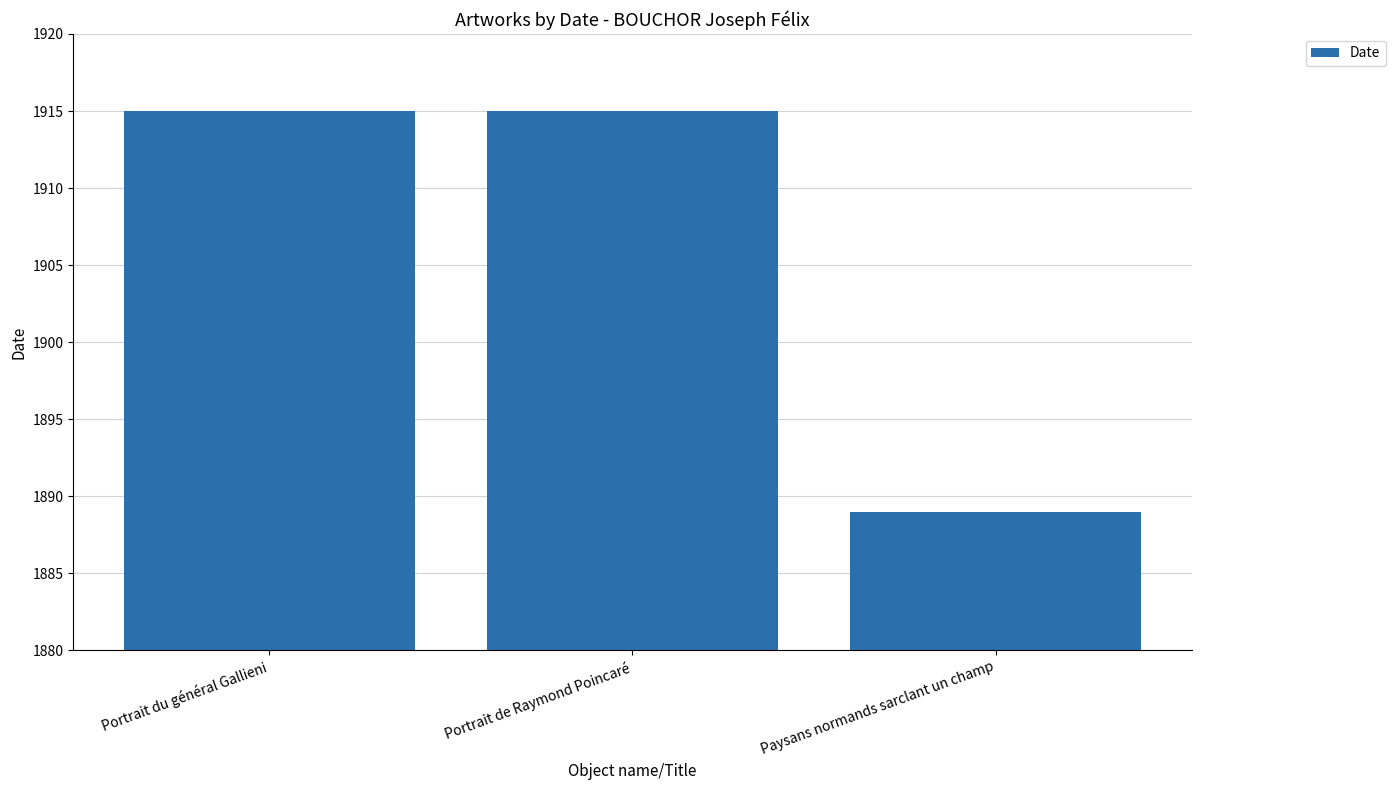

What is the difference between the maximum and minimum values?

26